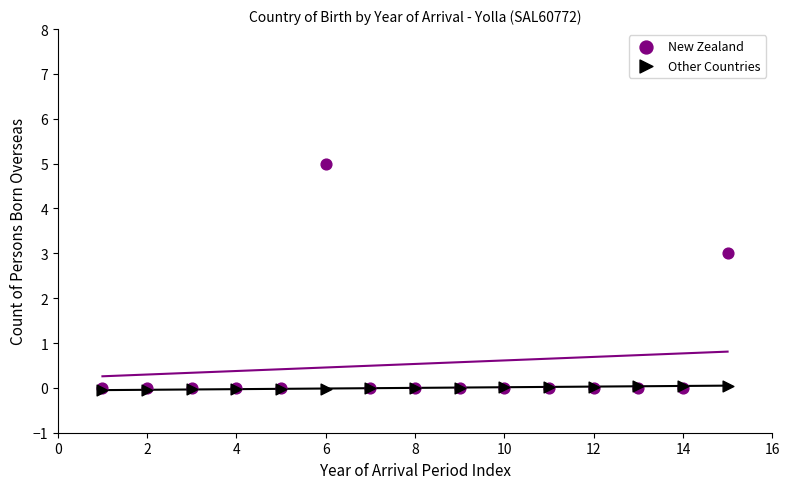

Which series has the largest Y range (max minus min)?

New Zealand